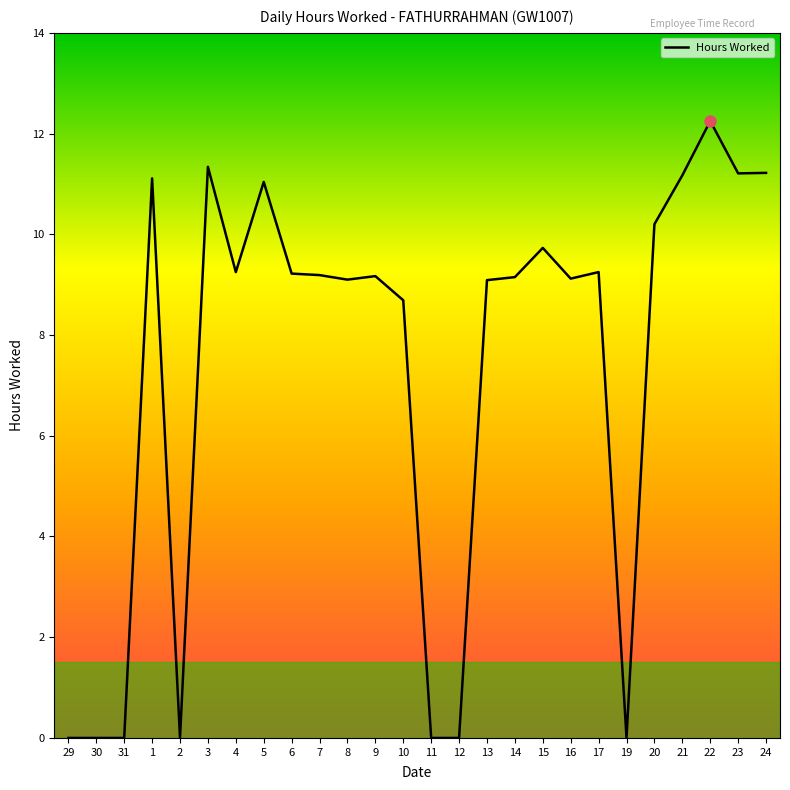

Which label corresponds to the largest value in the chart?

22